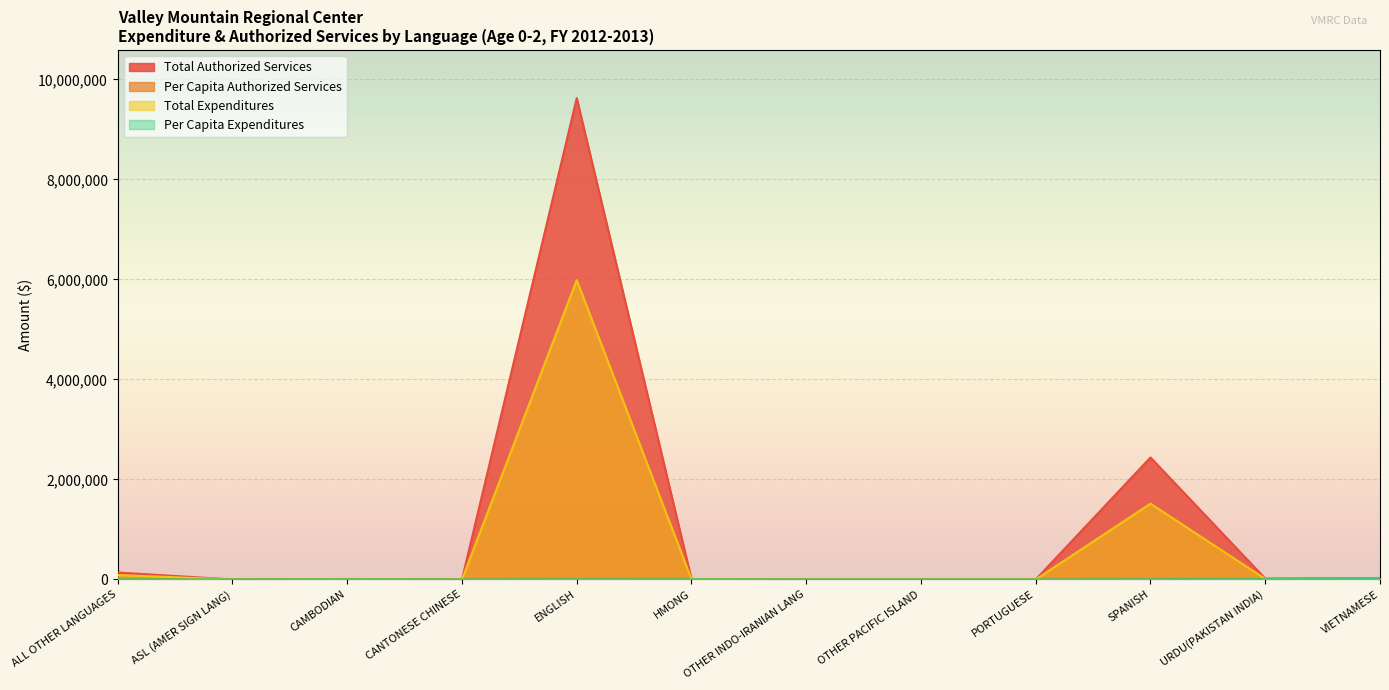

What is the difference between the second highest and minimum values in the Per Capita Expenditures series?

5434.4